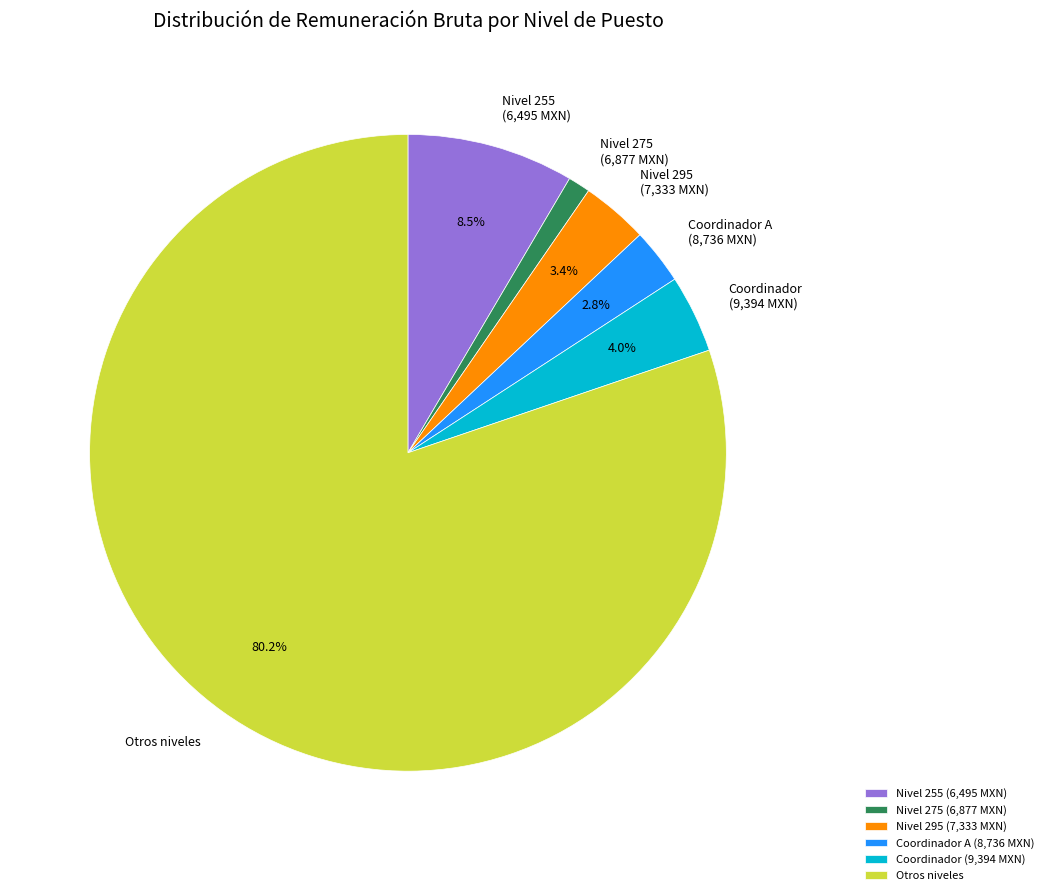

Which has a higher value, Coordinador A (8,736 MXN) or Nivel 275 (6,877 MXN)?

Coordinador A (8,736 MXN)